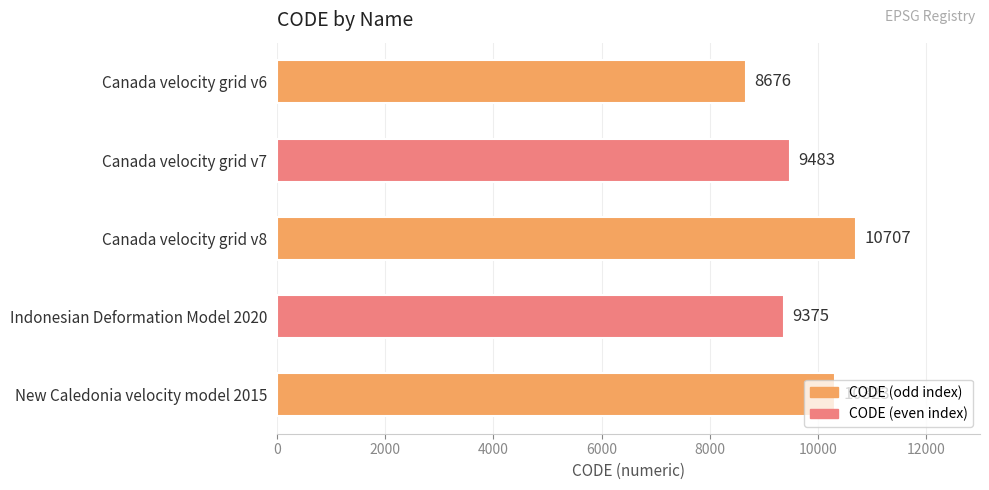

Which category has the highest value across all series?

Canada velocity grid v8